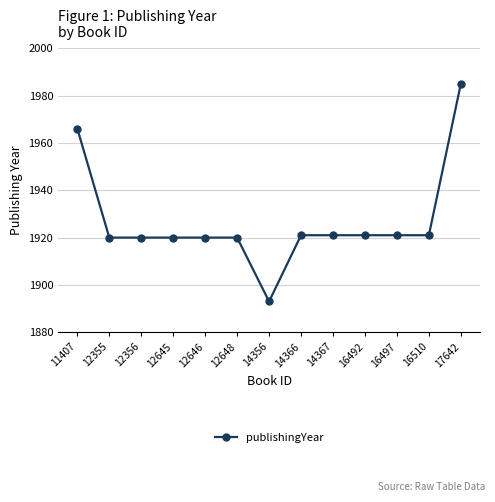

Approximately how many times larger is the value at 14356 compared to 12355?

1.0